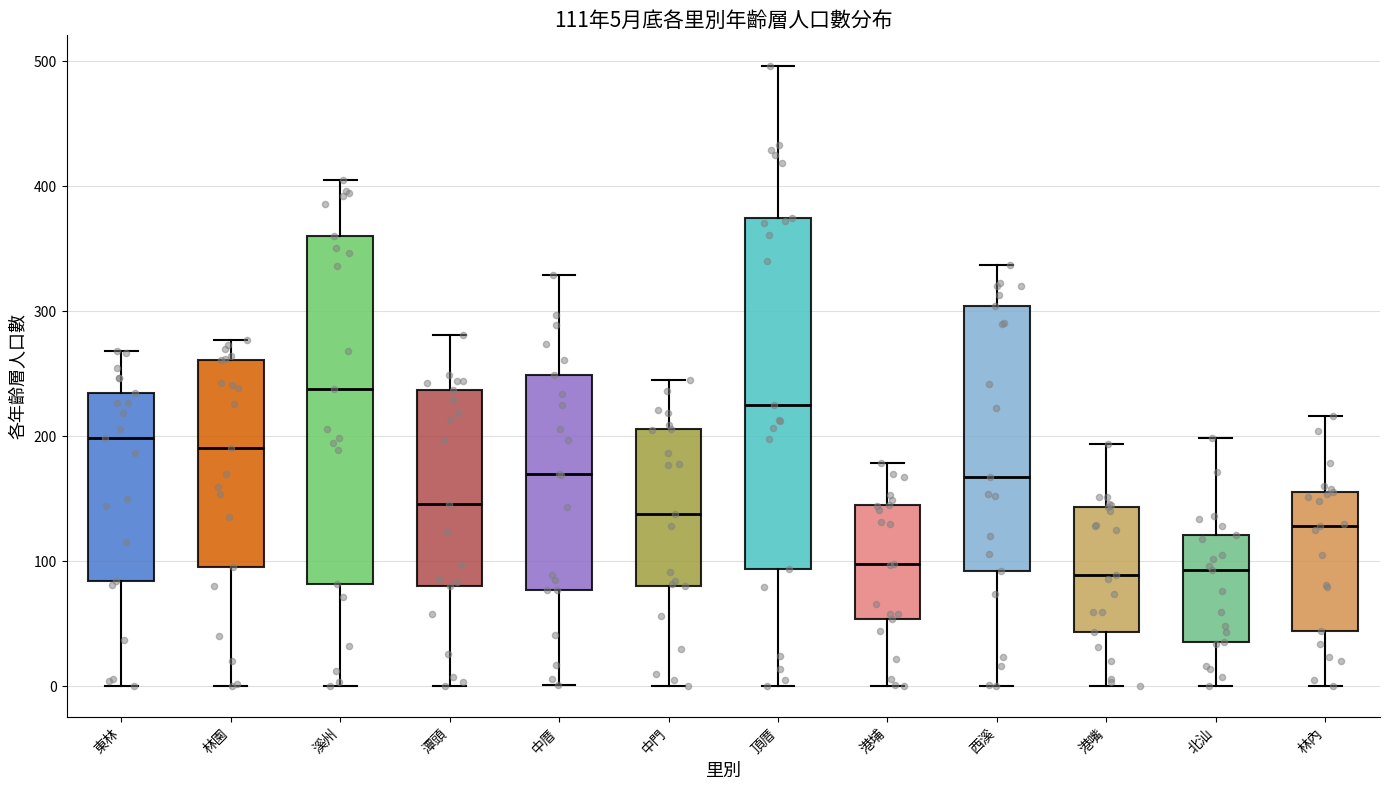

Which box's median line is the highest?

溪州